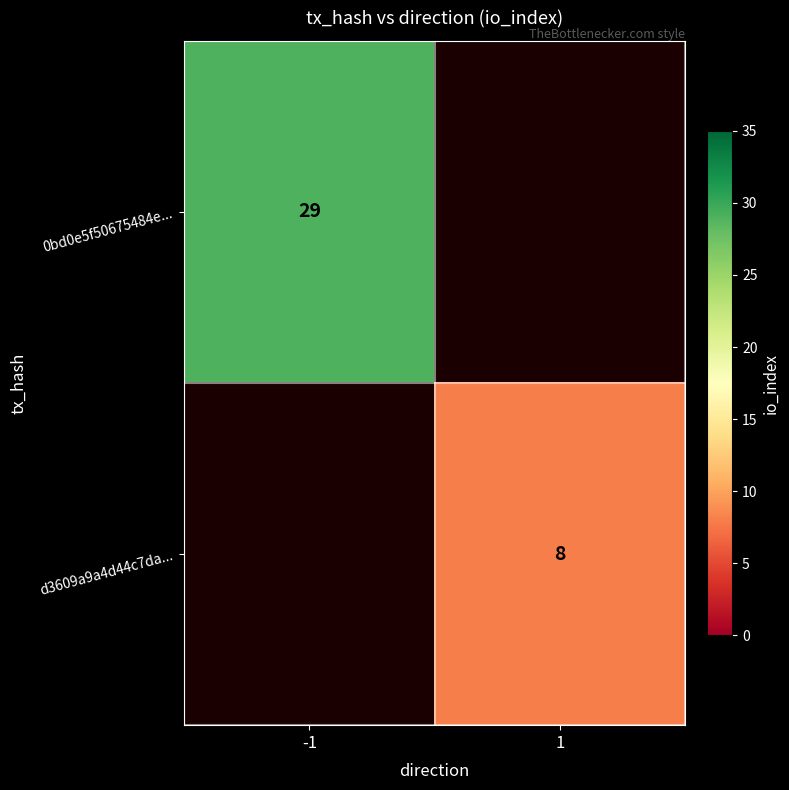

The d3609a9a4d44c7da... series shows 13.3 at 1. True or false?

False